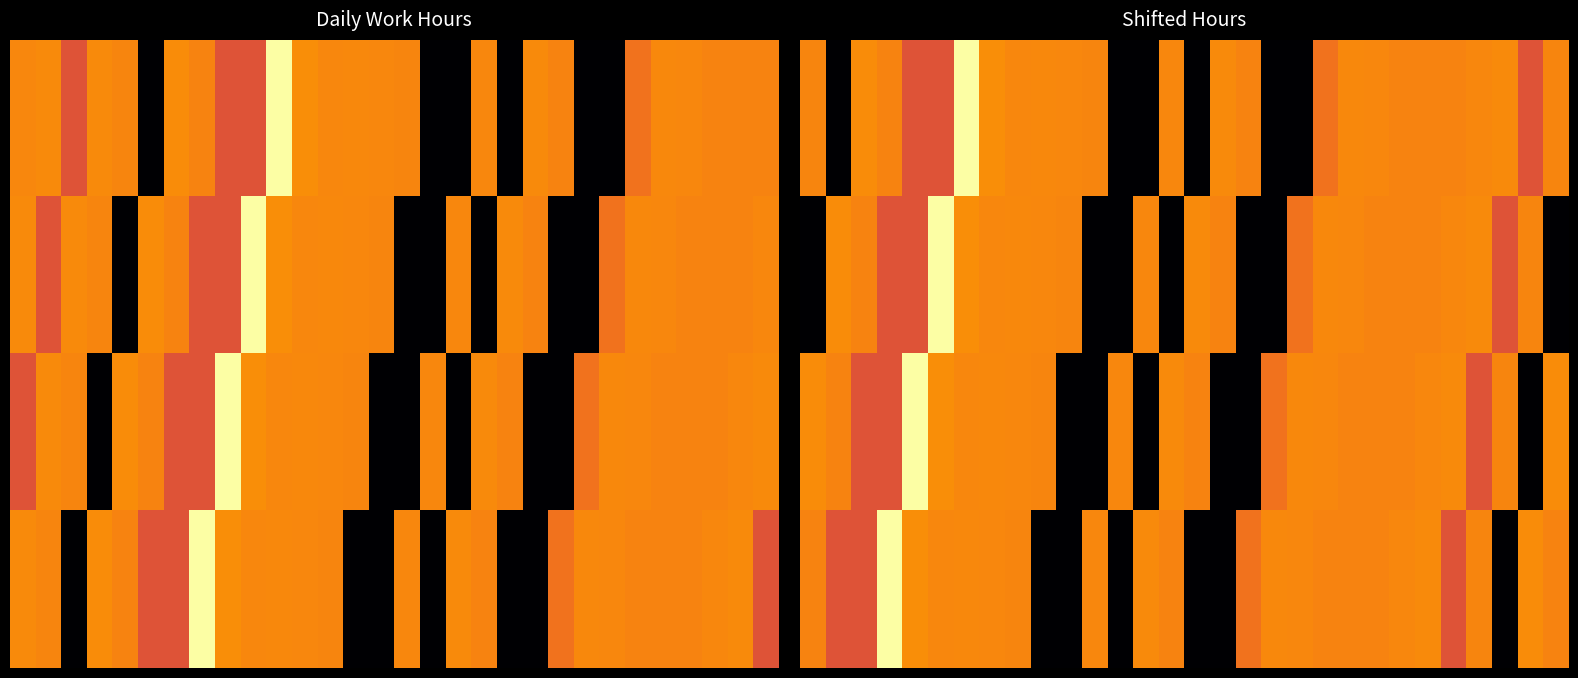

At how many categories does at least one series exceed 4?

30